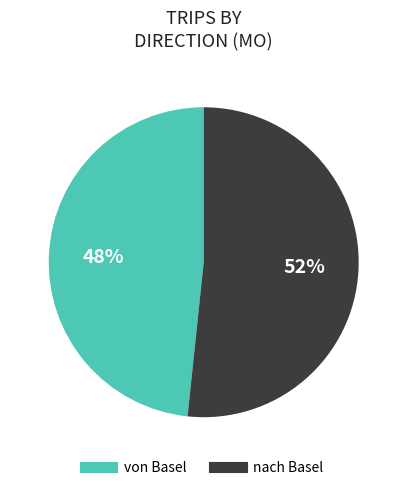

Rank the categories by value from highest to lowest.

nach Basel, von Basel